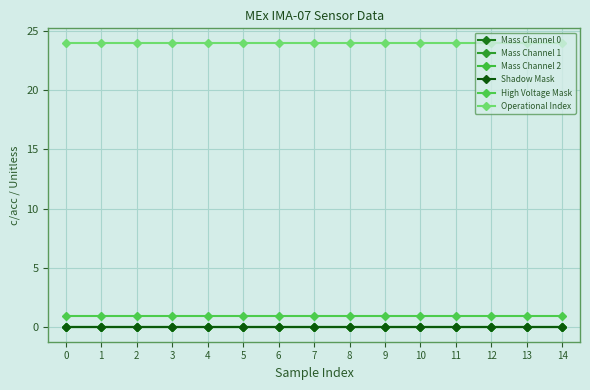

Is this an area chart (filled region under the line)?

No